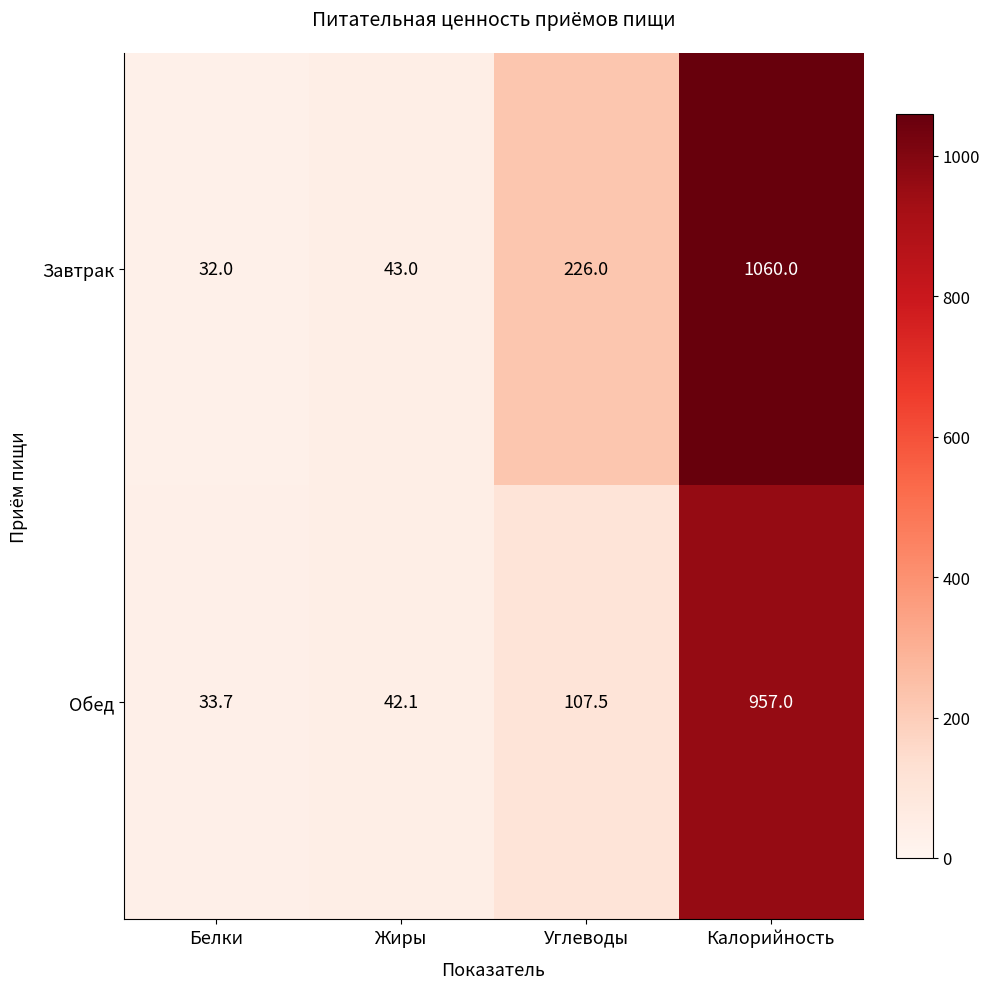

Rank the series by their average value, from highest to lowest.

Завтрак, Обед